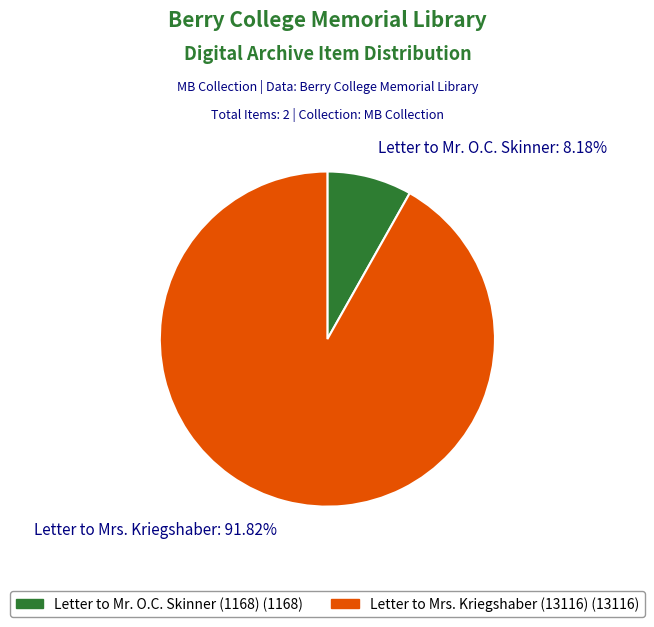

How many slices are in this pie chart?

2